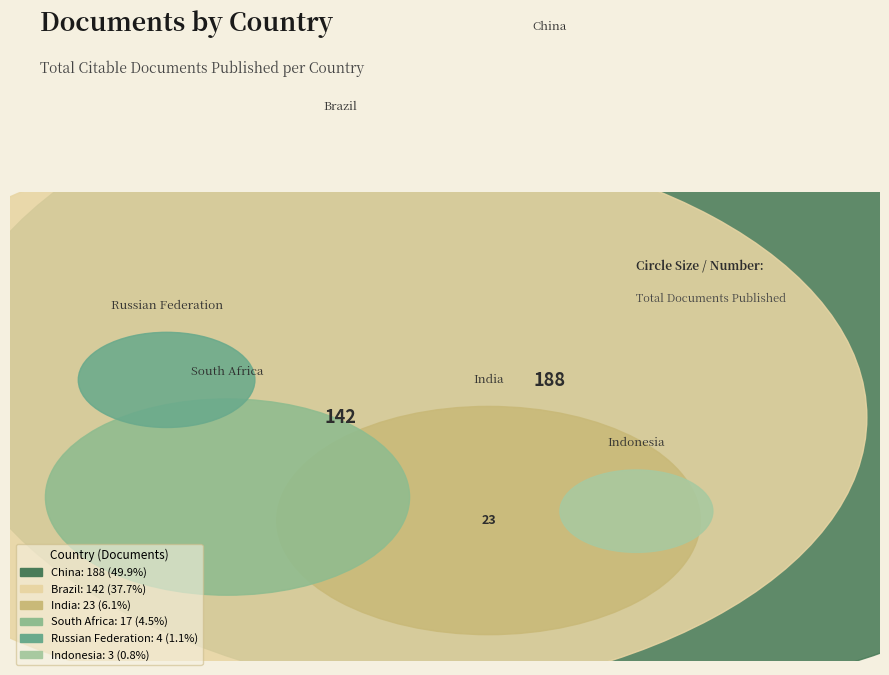

Does Indonesia represent more than half of the total?

No